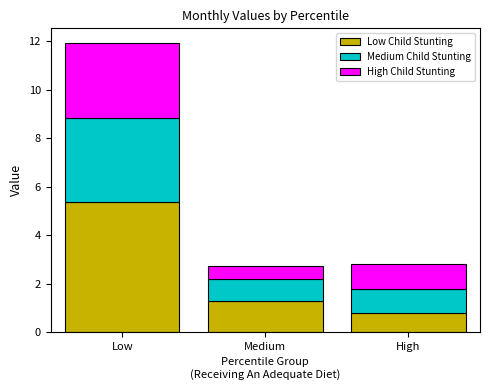

What is the sum of all Low Child Stunting values?

7.4